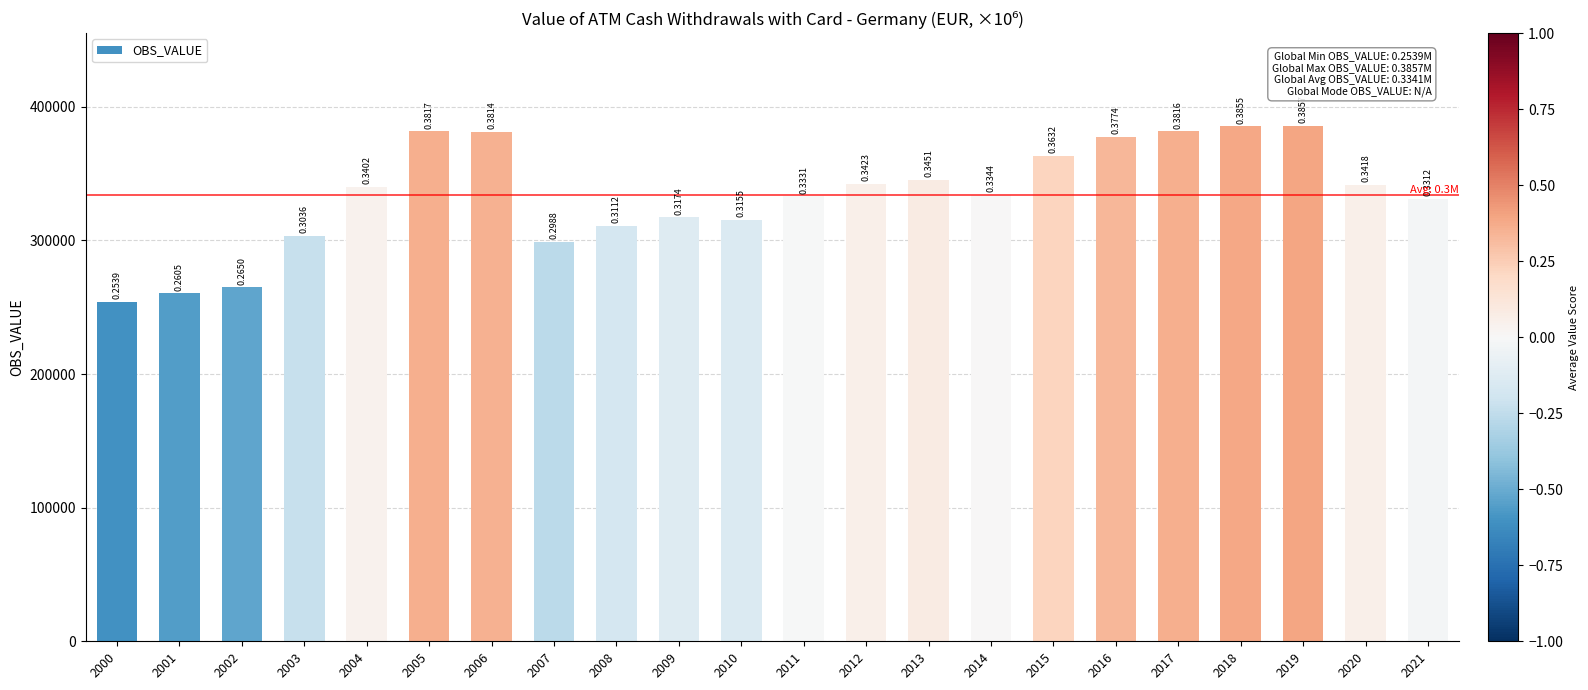

How many bars are there in total?

22